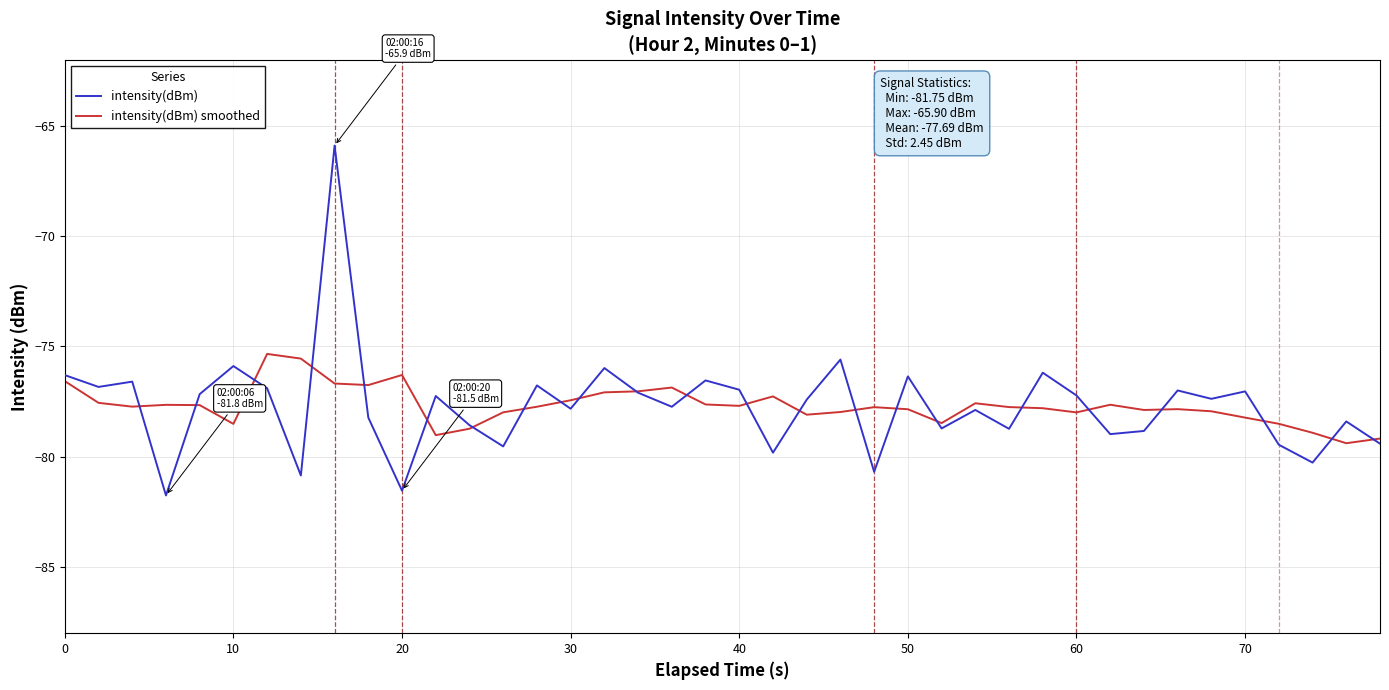

True or false: intensity(dBm) smoothed has more than 0 interior local peaks.

True